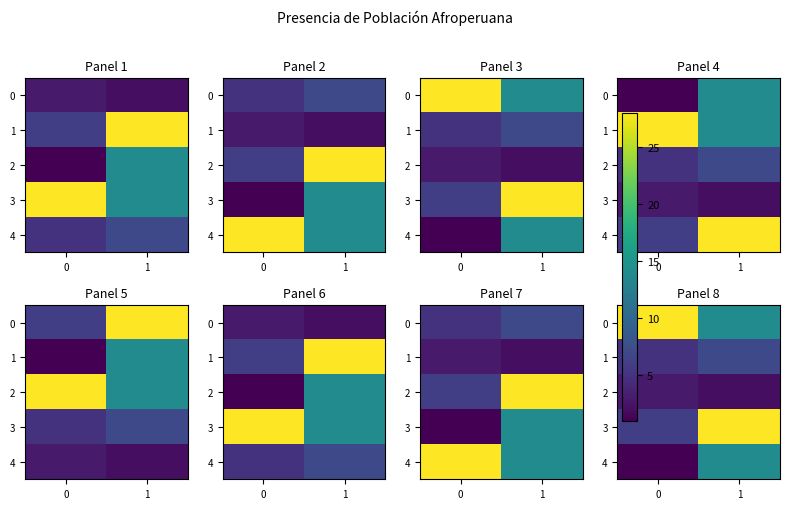

Is it true that row_4 equals 14 at 1?

True